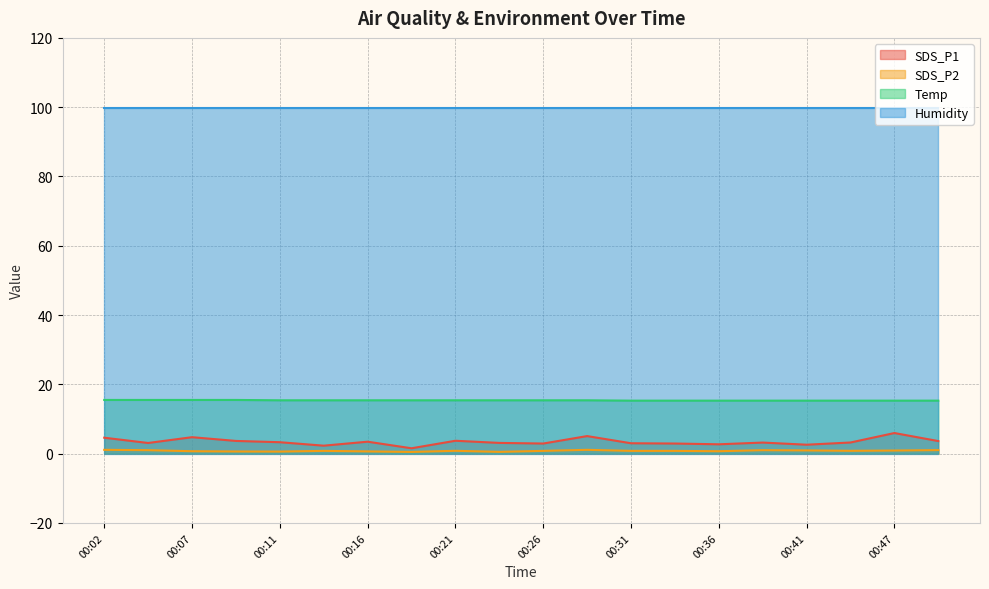

At which label does SDS_P1 first exceed 3?

00:02